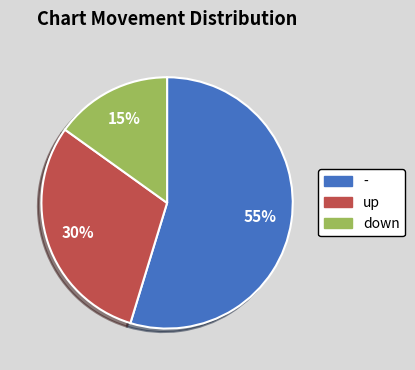

What is the largest slice in the pie chart?

-